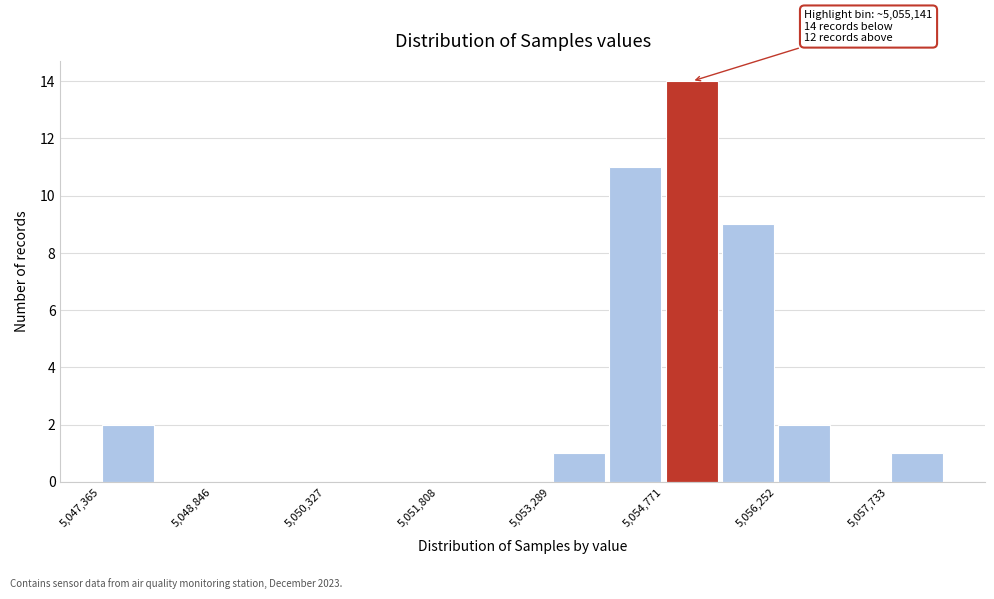

Read against the x-axis, roughly where is the centre of the tallest bar?

5055200